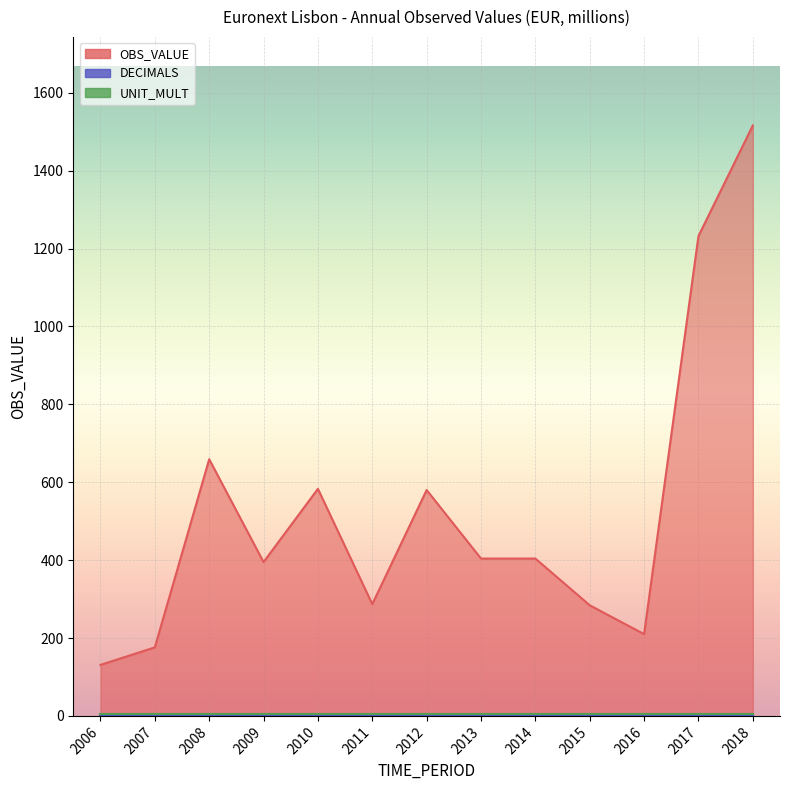

How many data points in OBS_VALUE are less than 404?

6